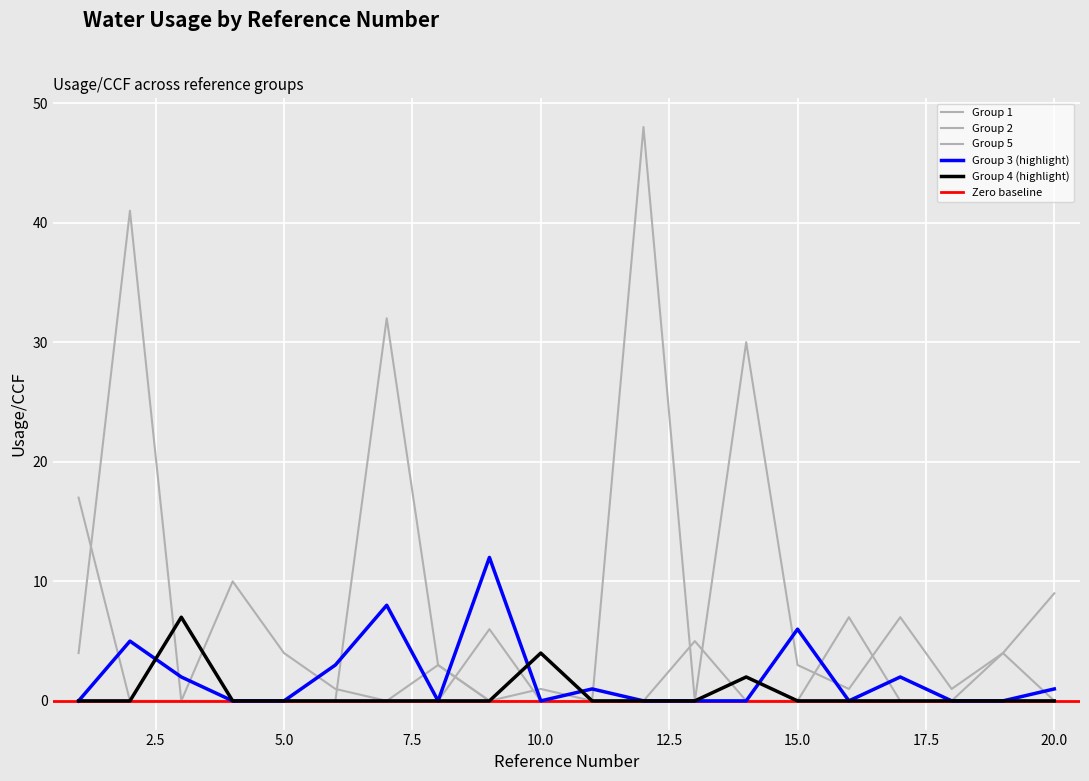

The value of 4 at 2 is -4. True or false?

False